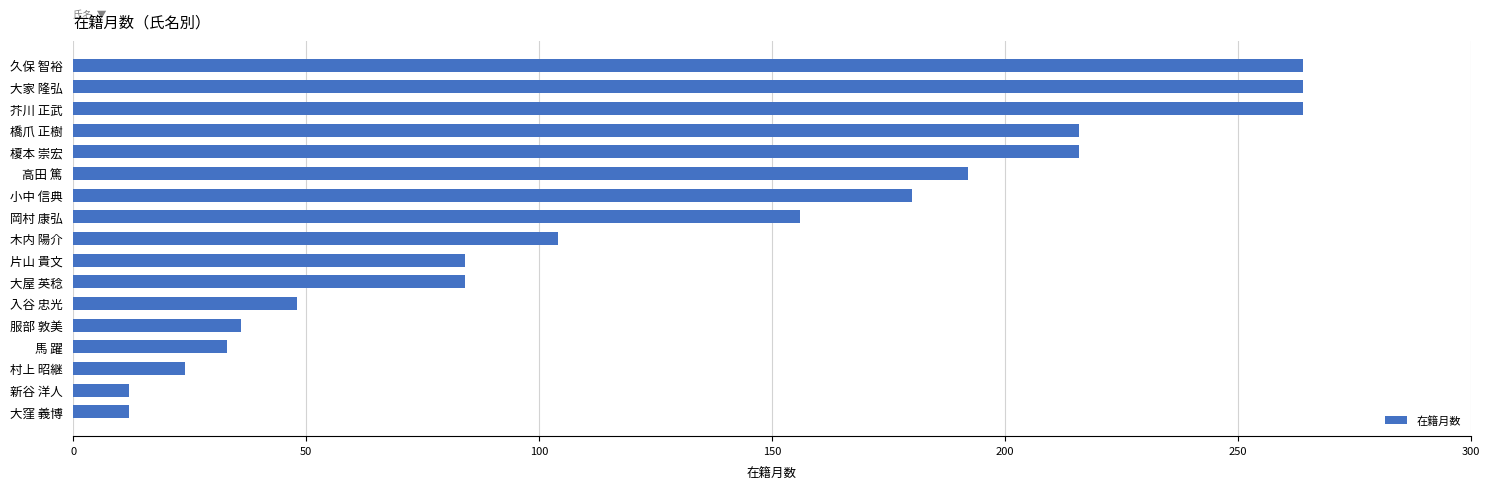

Does the chart contain any negative values?

No